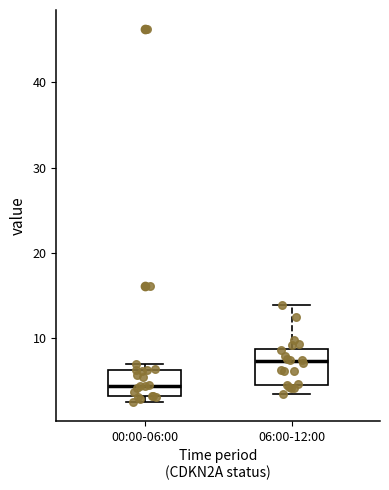

Reading left to right, read every box against the y-axis: the position of its median line, the range the box covers, and the ends of its whiskers. The values are not printed on the chart, so give them approximately, as read against the axis.

00:00-06:00: median 4, box 3 to 6, whiskers 3 (just below the box's lower edge) to 7
06:00-12:00: median 7, box 5 to 9, whiskers 4 to 14